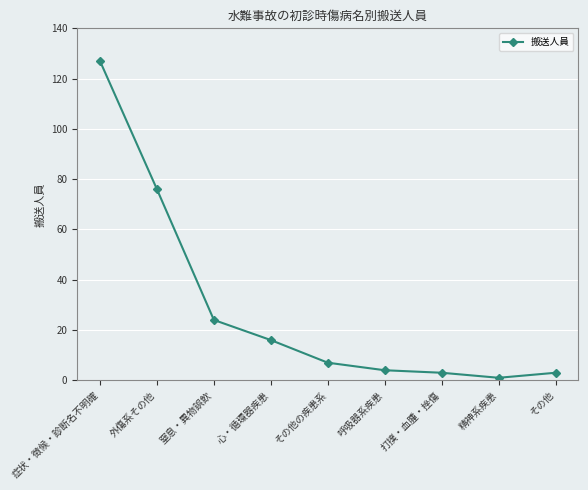

What is the minimum value shown in the chart?

1